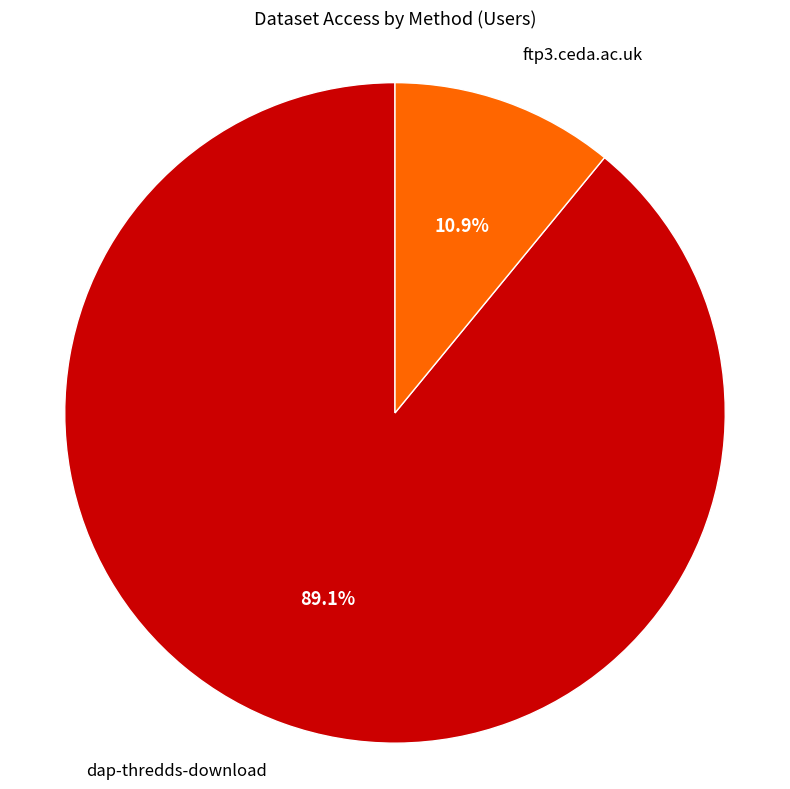

Is there a majority slice in this chart?

Yes